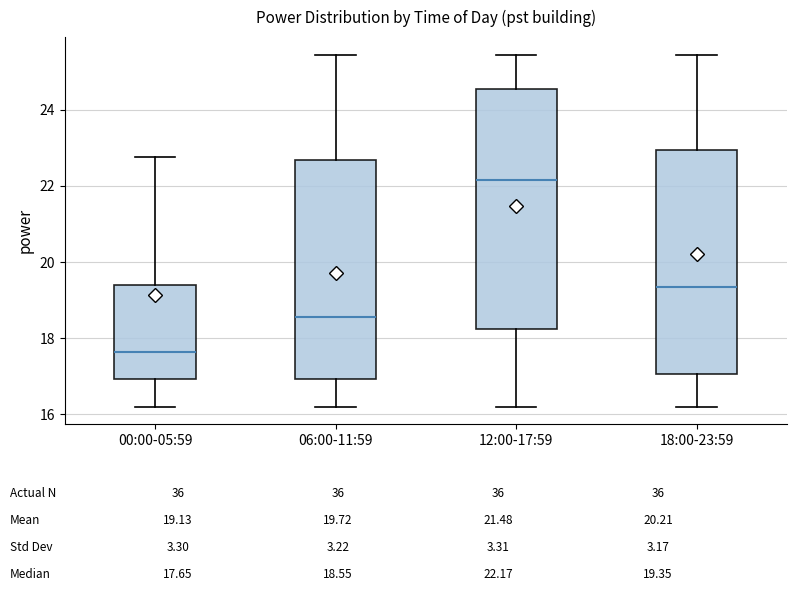

Where does the median line of the box for 06:00-11:59 sit on the y-axis? The values are not printed on the chart, so give them approximately, as read against the axis.

18.6